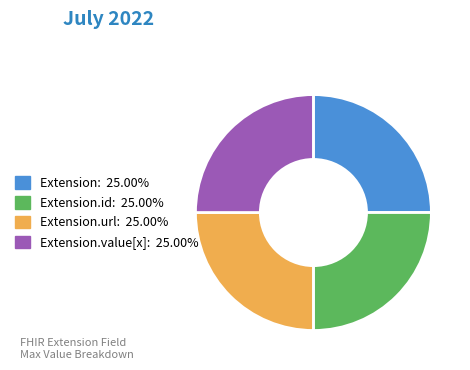

Is there a majority slice in this chart?

No